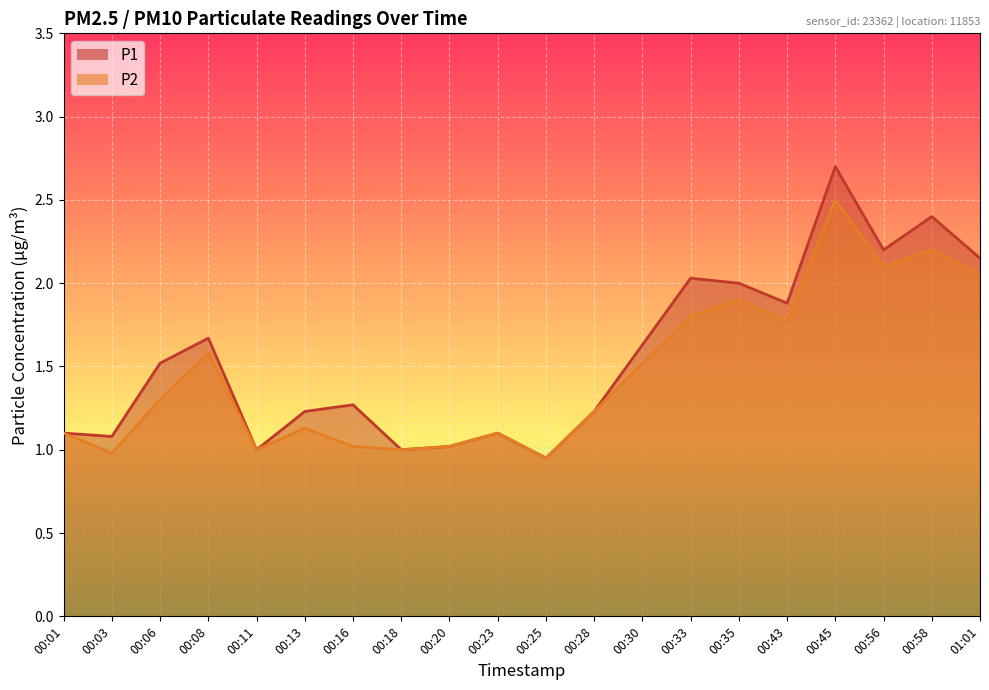

Does the chart display data point markers on the line(s)?

No